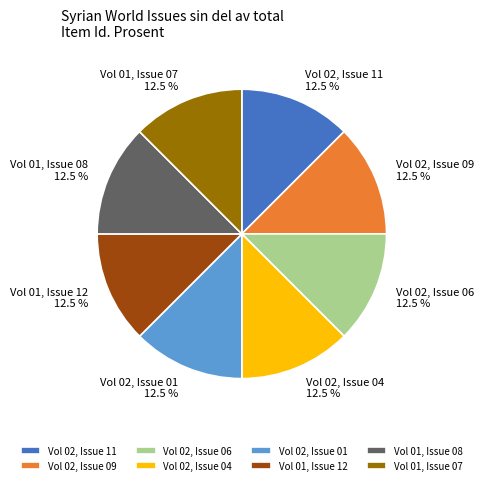

Approximately how many times larger is the value at Vol 01, Issue 08 compared to Vol 02, Issue 06?

1.0